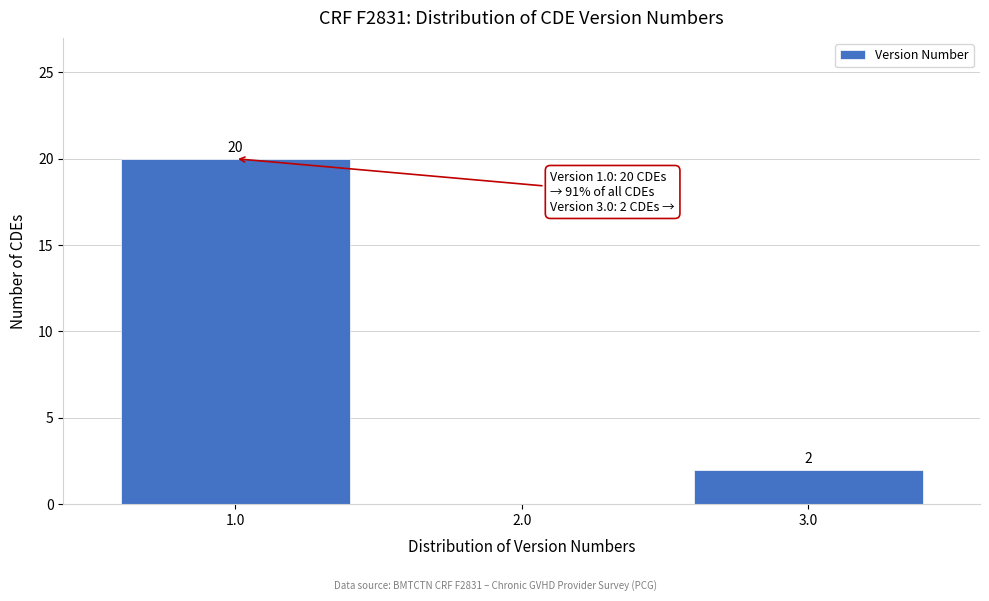

Which range on the x-axis has the tallest bar?

0.5 to 1.5